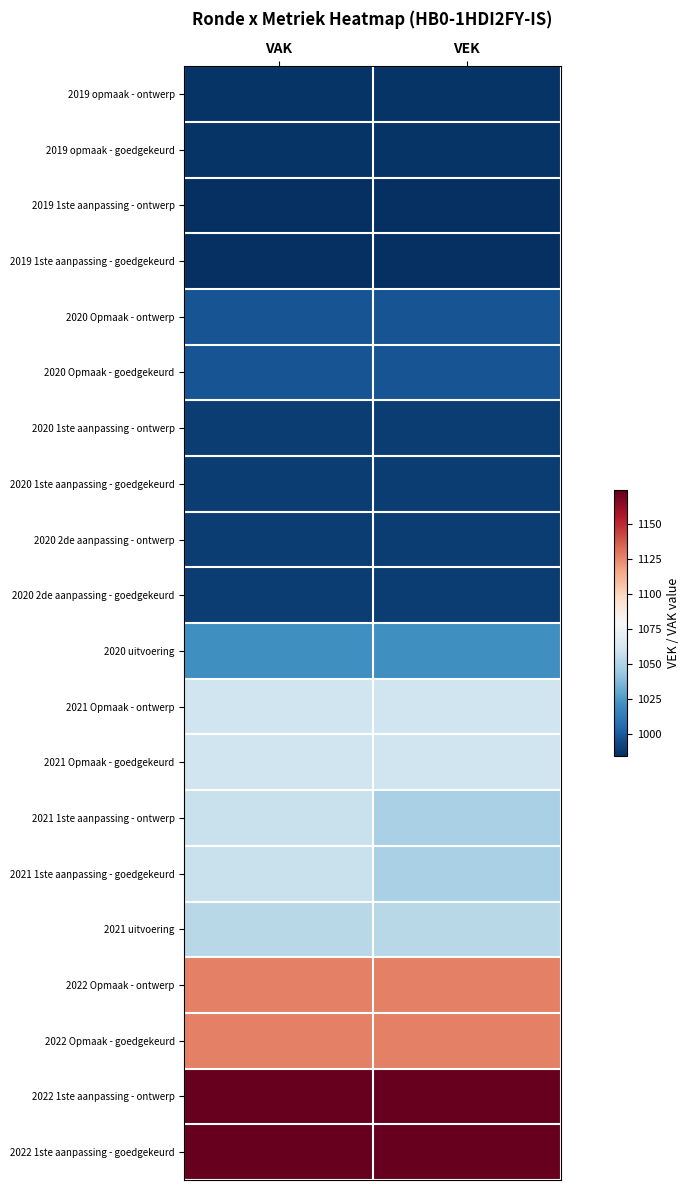

Reading left to right, extract all data points from this chart.

2019 opmaak - ontwerp: VAK=986	VEK=986
2019 opmaak - goedgekeurd: VAK=986	VEK=986
2019 1ste aanpassing - ontwerp: VAK=984	VEK=984
2019 1ste aanpassing - goedgekeurd: VAK=984	VEK=984
2020 Opmaak - ontwerp: VAK=997	VEK=997
2020 Opmaak - goedgekeurd: VAK=997	VEK=997
2020 1ste aanpassing - ontwerp: VAK=989	VEK=989
2020 1ste aanpassing - goedgekeurd: VAK=989	VEK=989
2020 2de aanpassing - ontwerp: VAK=989	VEK=989
2020 2de aanpassing - goedgekeurd: VAK=989	VEK=989
2020 uitvoering: VAK=1021	VEK=1021
2021 Opmaak - ontwerp: VAK=1060	VEK=1060
2021 Opmaak - goedgekeurd: VAK=1060	VEK=1060
2021 1ste aanpassing - ontwerp: VAK=1058	VEK=1048
2021 1ste aanpassing - goedgekeurd: VAK=1058	VEK=1048
2021 uitvoering: VAK=1053	VEK=1053
2022 Opmaak - ontwerp: VAK=1127	VEK=1127
2022 Opmaak - goedgekeurd: VAK=1127	VEK=1127
2022 1ste aanpassing - ontwerp: VAK=1174	VEK=1174
2022 1ste aanpassing - goedgekeurd: VAK=1174	VEK=1174